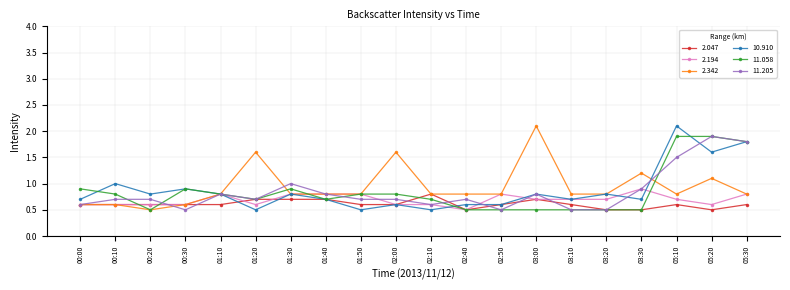

What is the average value of the 2.342 series?

0.9